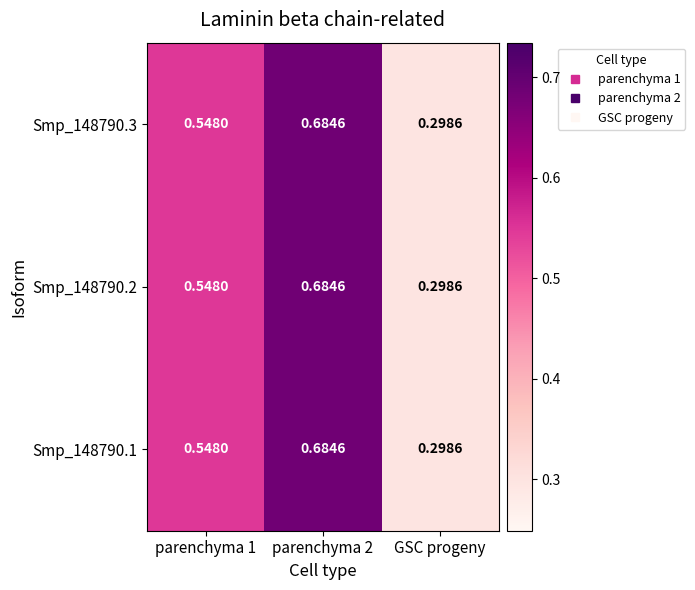

Which category has the lowest value in the Smp_148790.1 series?

GSC progeny